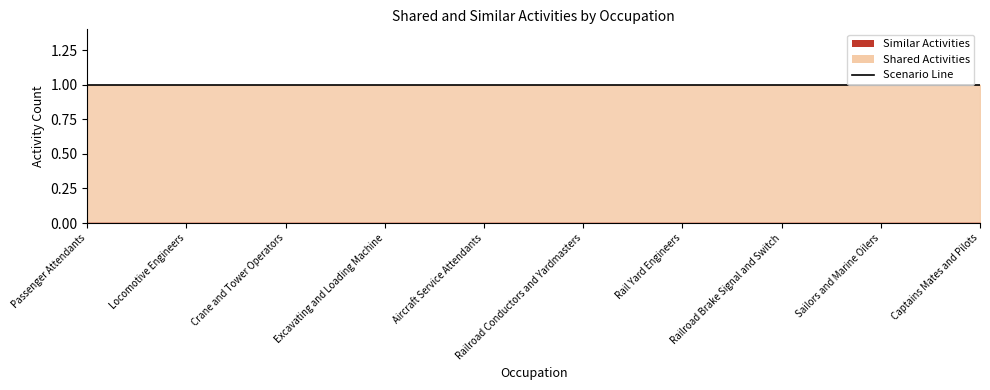

True or false: Similar Activities and Shared Activities cross at least once.

False